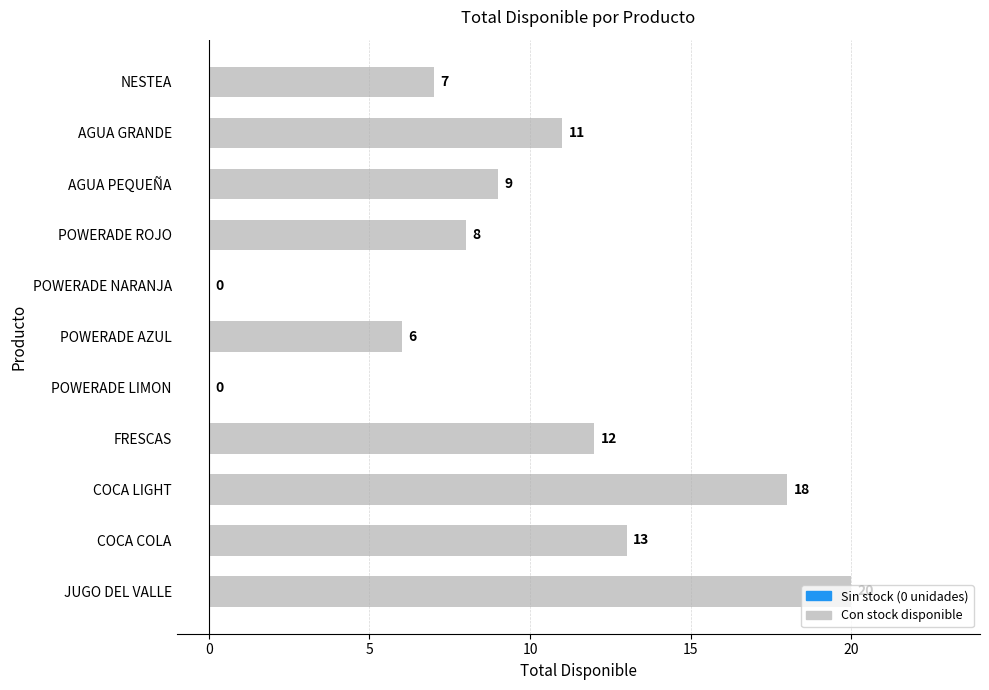

How many categories are shown in the chart?

11